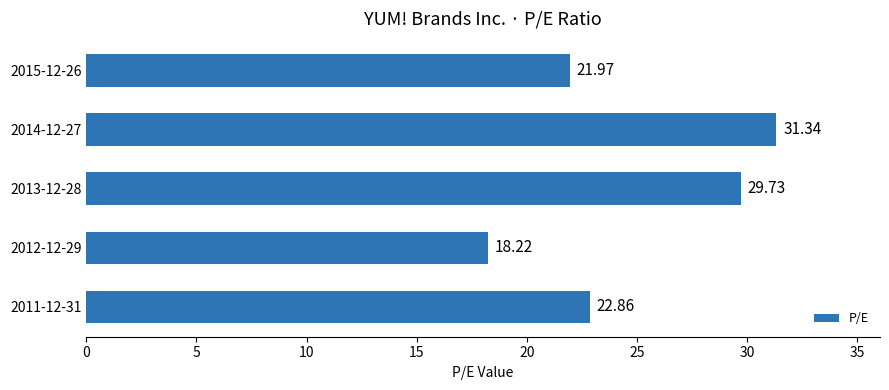

What is the ratio of the value at 2011-12-31 to the value at 2012-12-29?

1.3